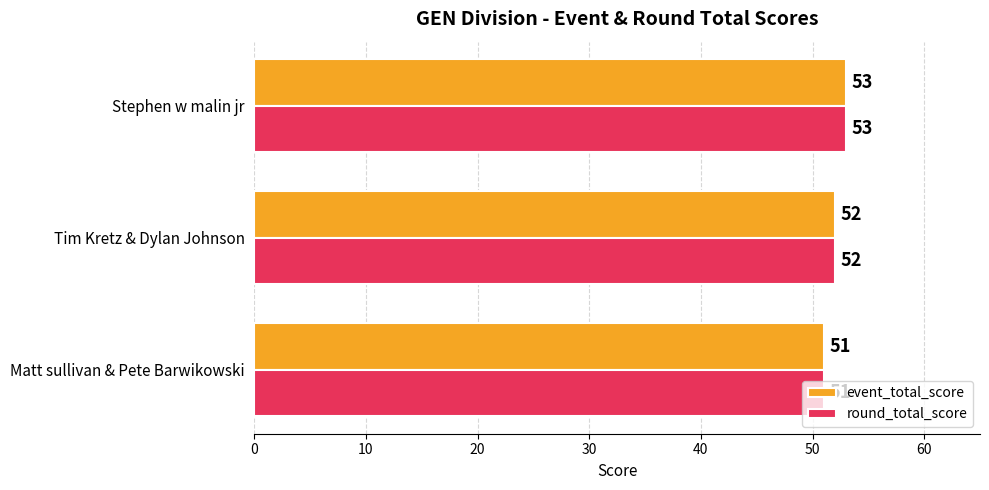

How many series are shown in this chart?

2